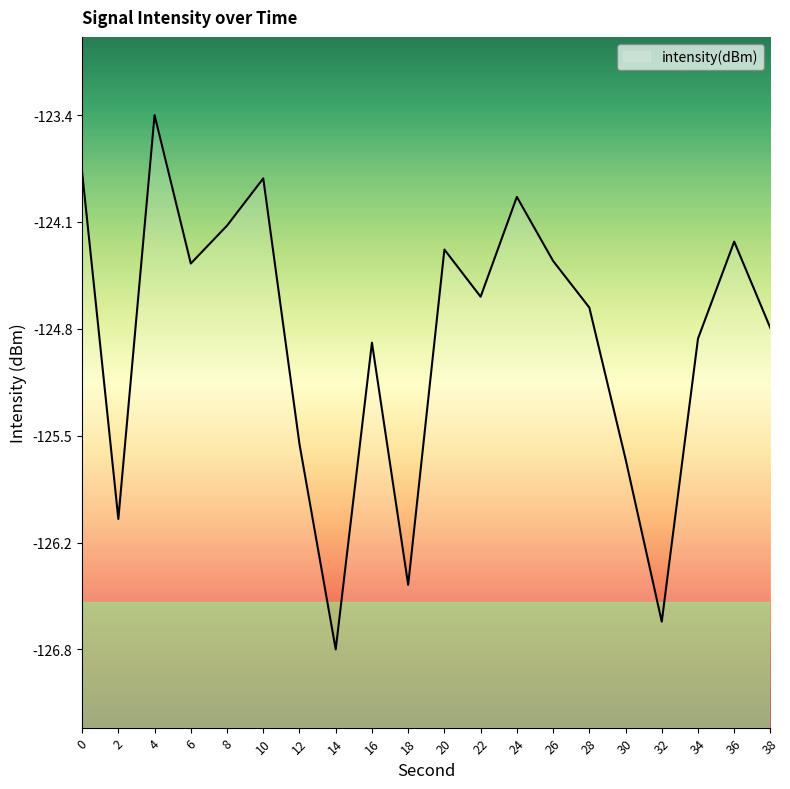

Which category has the highest value across all series?

4